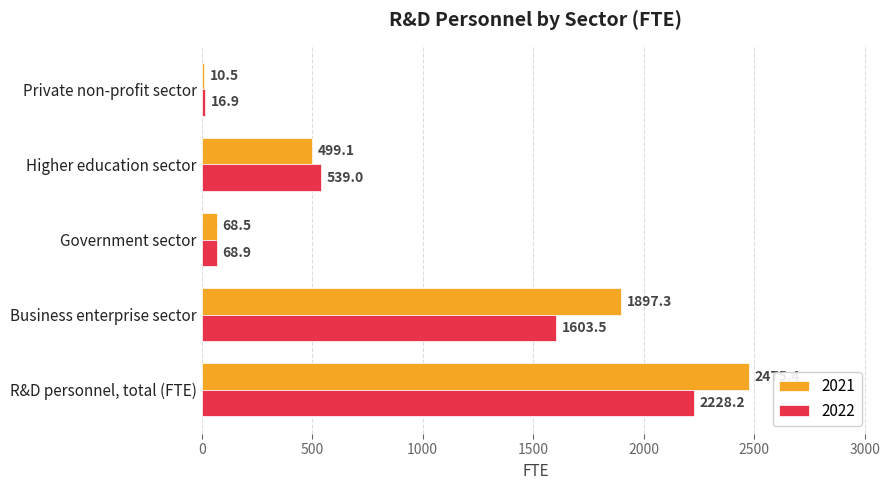

What is the maximum value shown in the chart?

2475.4